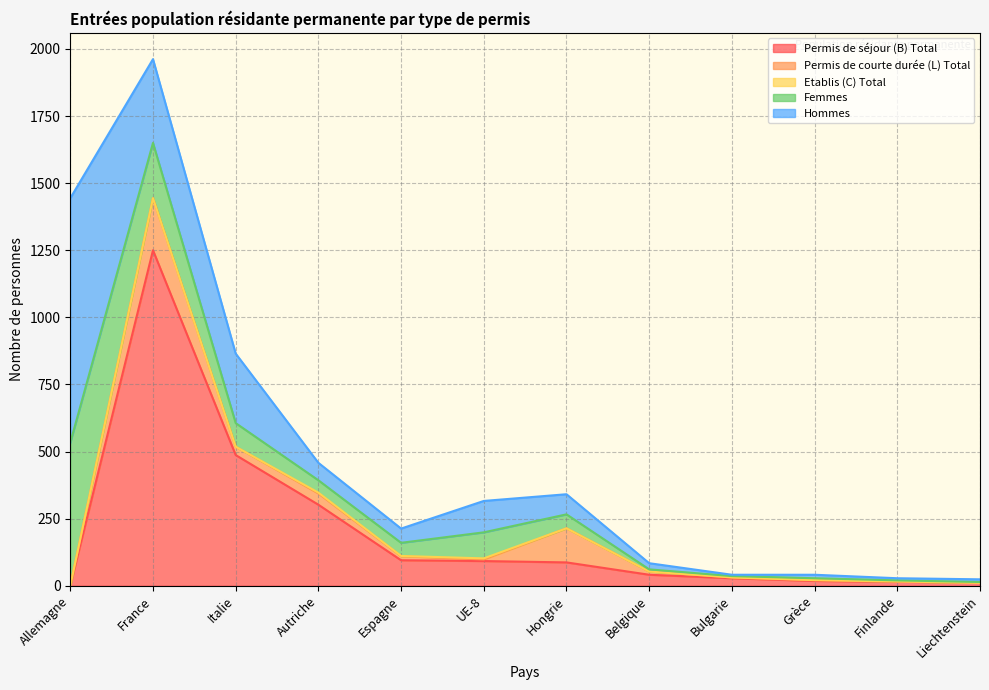

Reading left to right, extract all data points from this chart.

Permis de séjour (B) Total: Allemagne=0	France=1250	Italie=487	Autriche=302	Espagne=95	UE-8=92	Hongrie=87	Belgique=41	Bulgarie=28	Grèce=18	Finlande=15	Liechtenstein=11
Permis de courte durée (L) Total: Allemagne=0	France=194	Italie=31	Autriche=42	Espagne=15	UE-8=6	Hongrie=127	Belgique=12	Bulgarie=3	Grèce=3	Finlande=1	Liechtenstein=0
Etablis (C) Total: Allemagne=0	France=0	Italie=0	Autriche=3	Espagne=1	UE-8=4	Hongrie=0	Belgique=0	Bulgarie=0	Grèce=0	Finlande=0	Liechtenstein=0
Femmes: Allemagne=533	France=206	Italie=88	Autriche=46	Espagne=49	UE-8=97	Hongrie=52	Belgique=8	Bulgarie=5	Grèce=7	Finlande=4	Liechtenstein=3
Hommes: Allemagne=911	France=312	Italie=259	Autriche=65	Espagne=53	UE-8=117	Hongrie=75	Belgique=23	Bulgarie=5	Grèce=13	Finlande=8	Liechtenstein=10